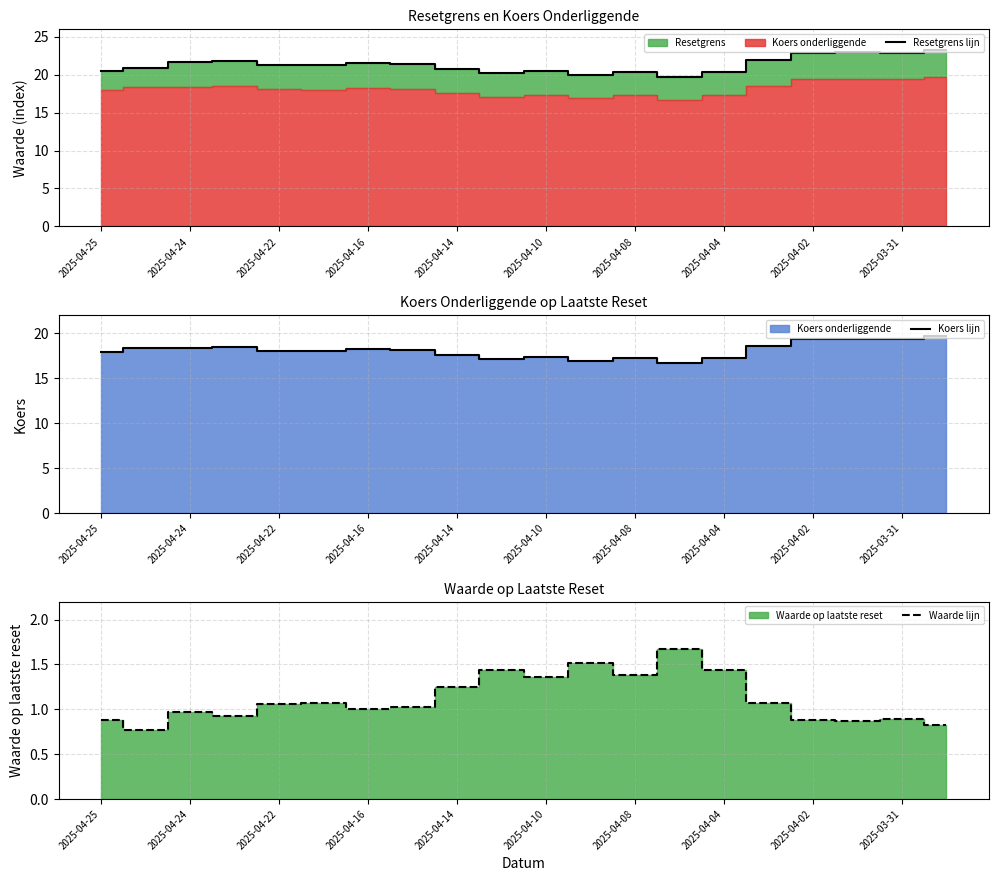

How many interior local peaks does the Koers lijn series have?

5